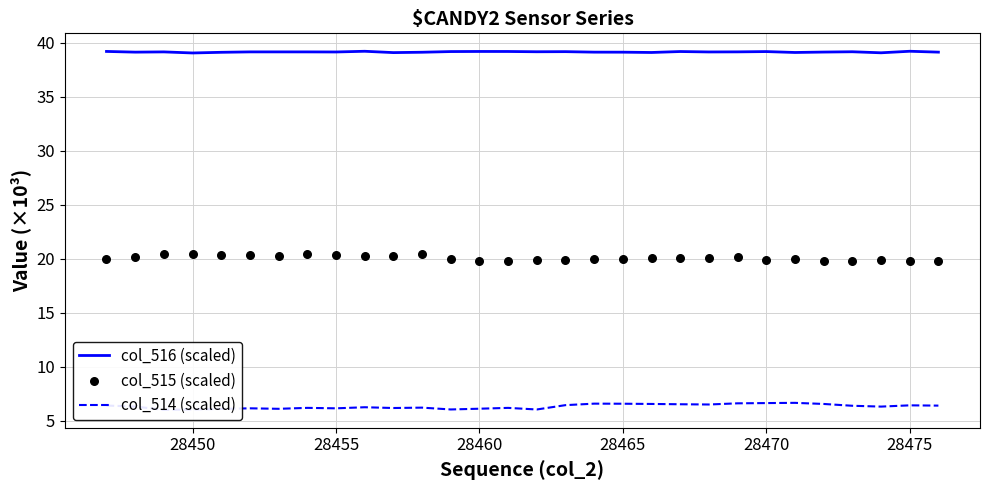

The value of col_516 (scaled) at 28475 is 39.2. True or false?

True